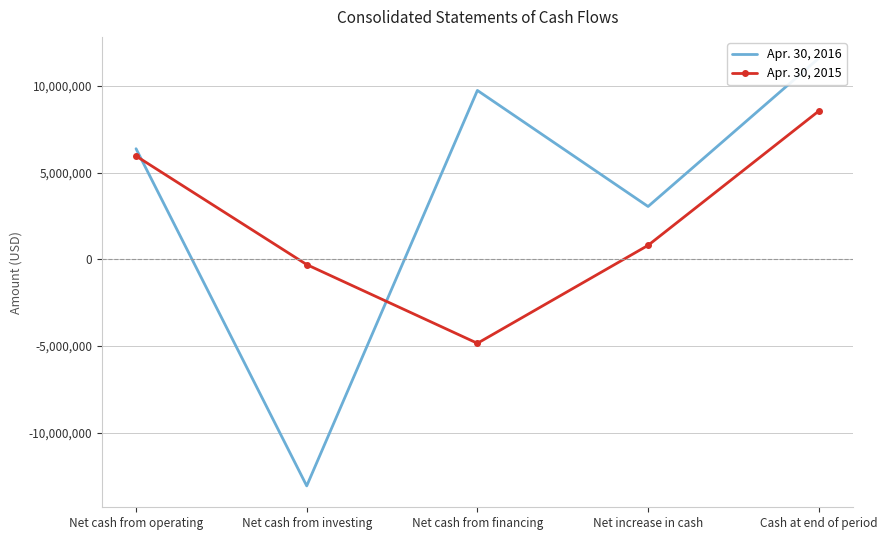

Reading right to left, transcribe all the data shown in this chart.

Apr. 30, 2016: 11583107	3041437	9730133	-13059923	6371227
Apr. 30, 2015: 8541670	802685	-4841817	-306950	5951452